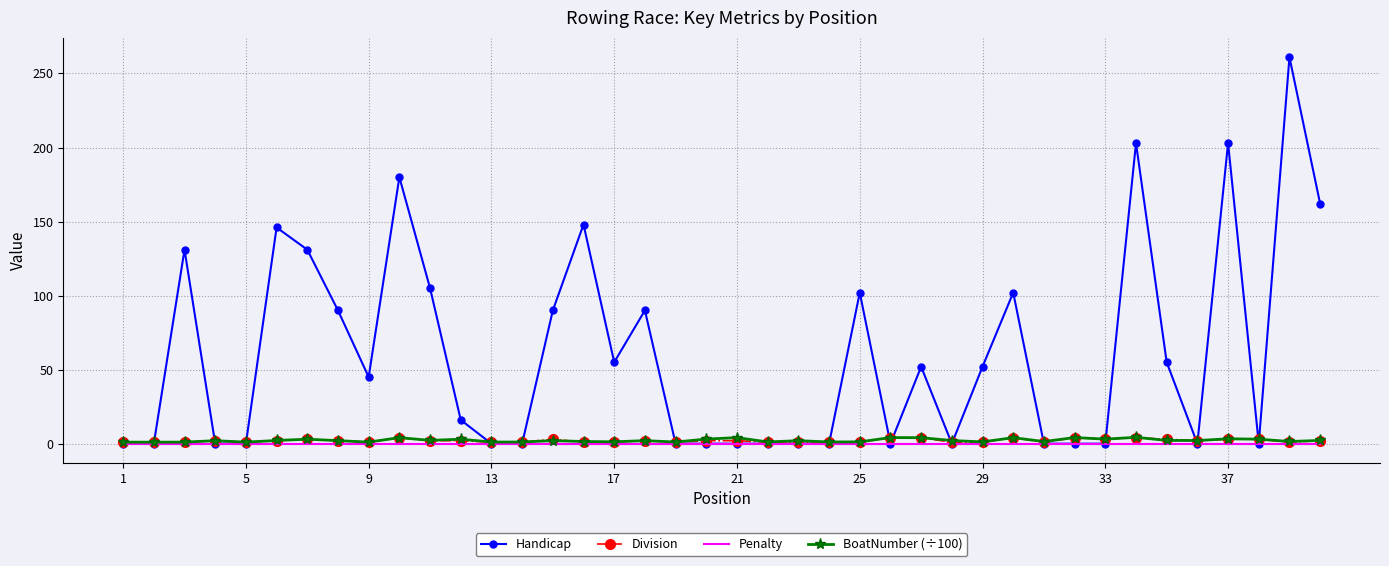

What is the maximum value for Handicap?

261.0